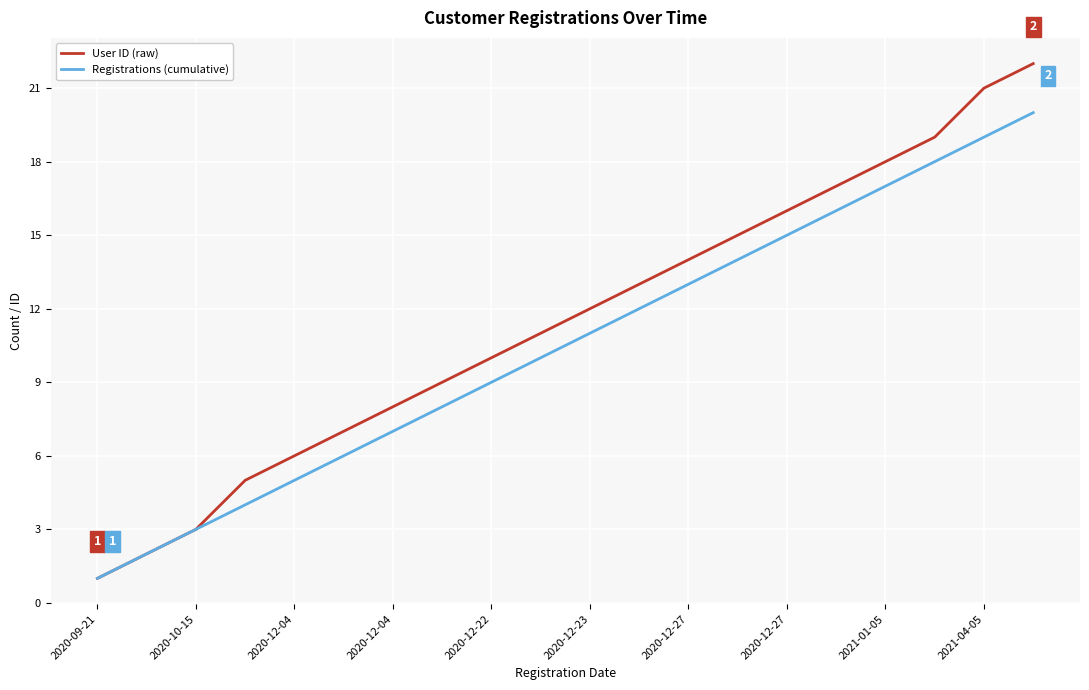

What is the maximum value shown in the chart?

22